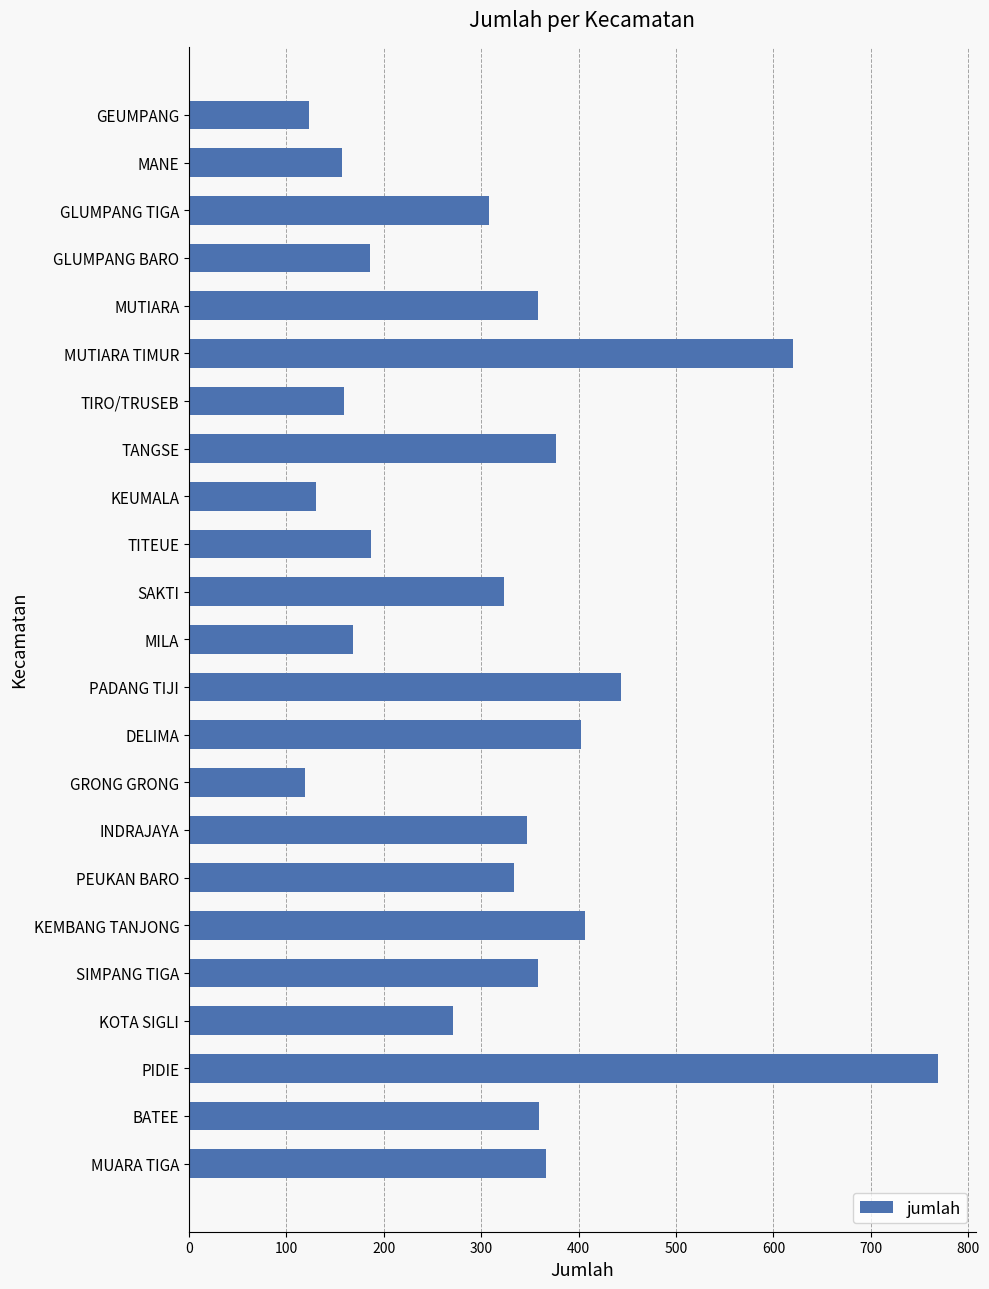

What is the sum of the values at SIMPANG TIGA and MUARA TIGA?

724